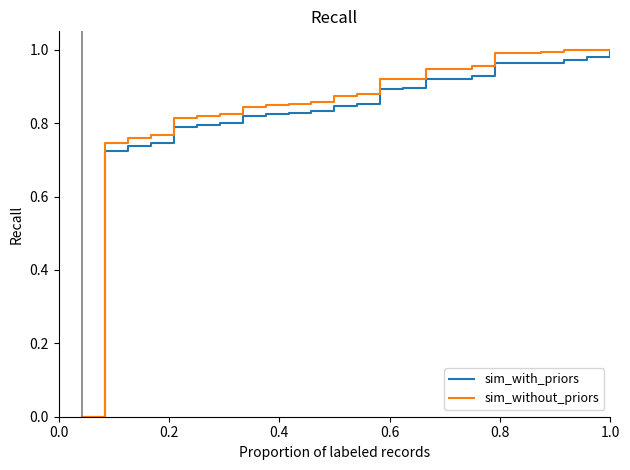

What are all the series names shown in the legend?

sim_with_priors, sim_without_priors